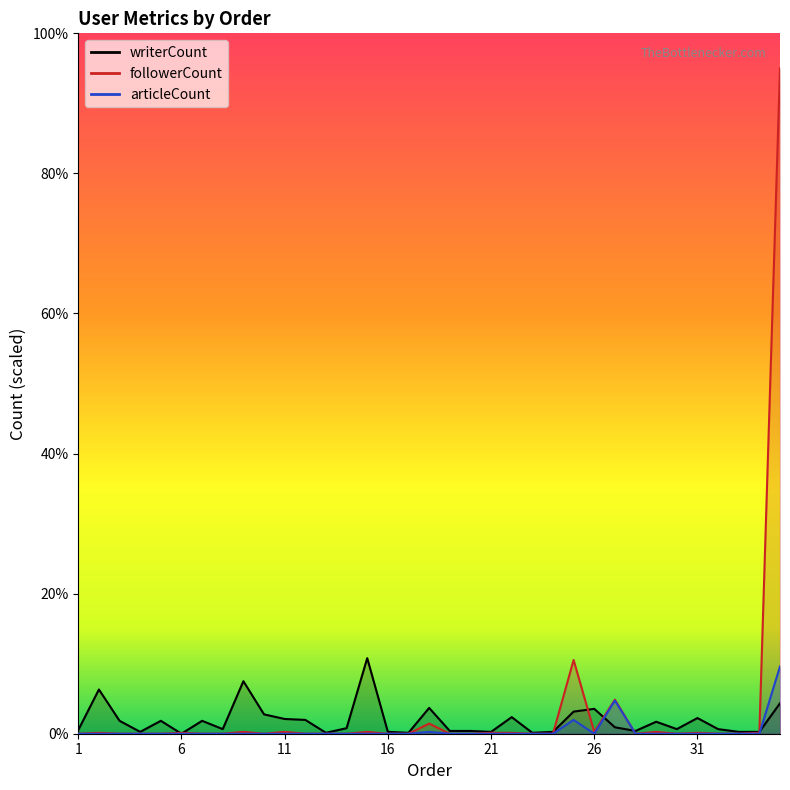

Between 33 and 12, which is larger?

12